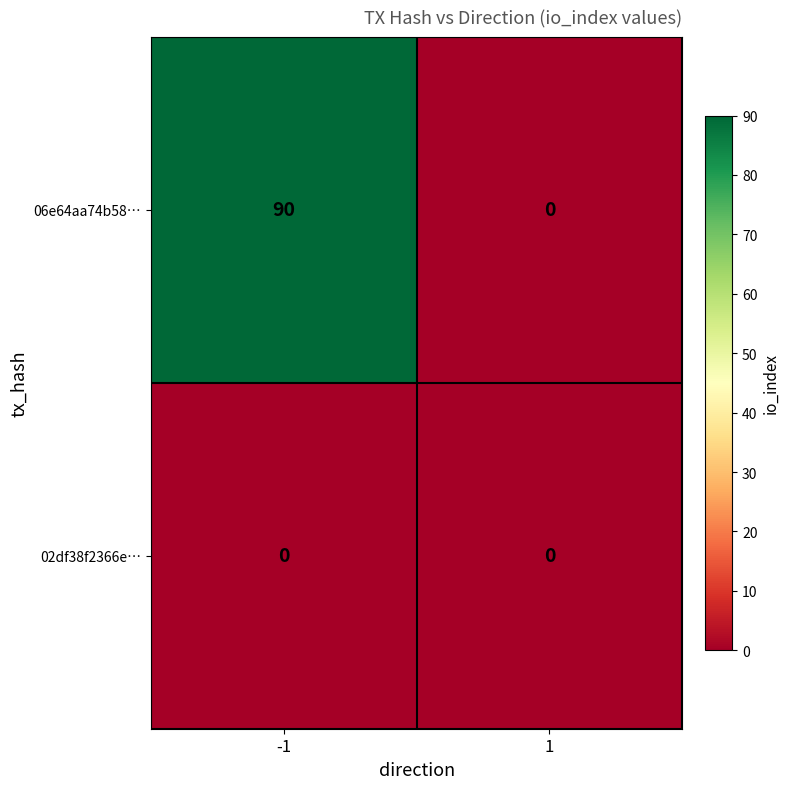

At which category is the sum across all series the highest?

-1